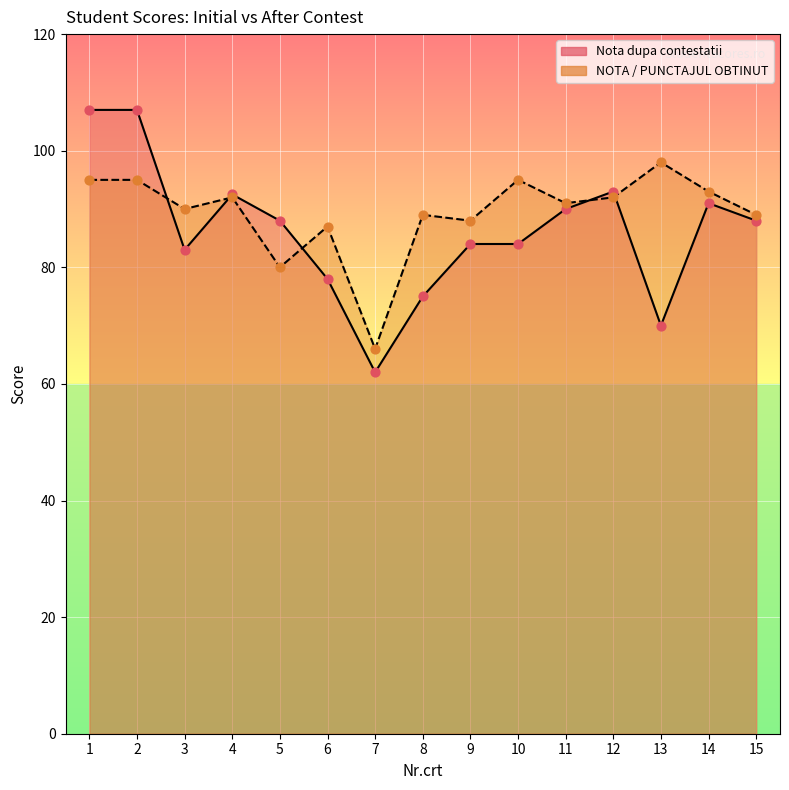

Which series reaches the minimum Y coordinate?

Nota dupa contestatii